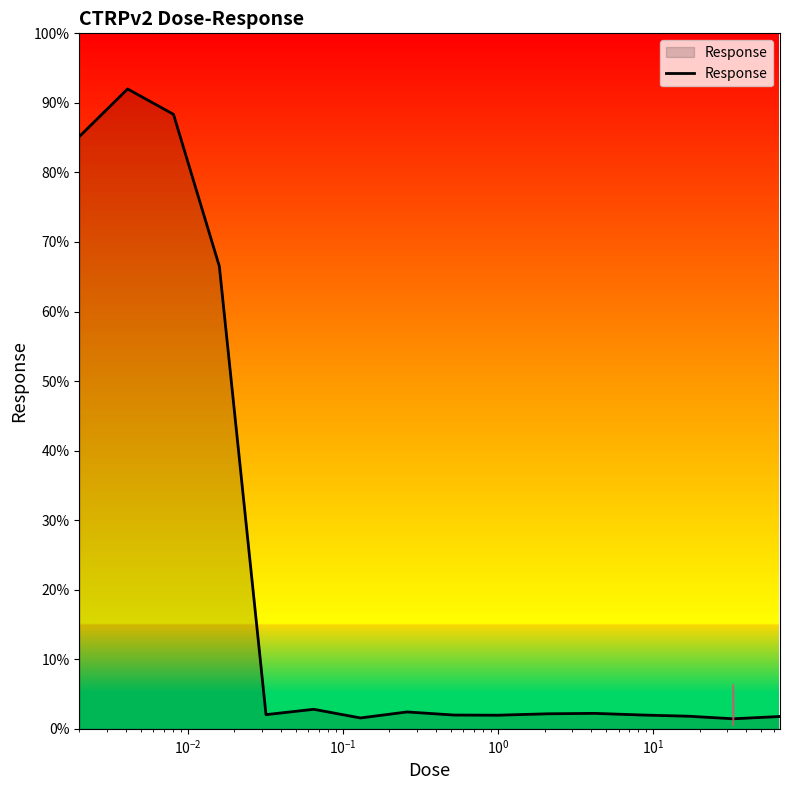

What is the difference between the maximum and minimum values?

90.6